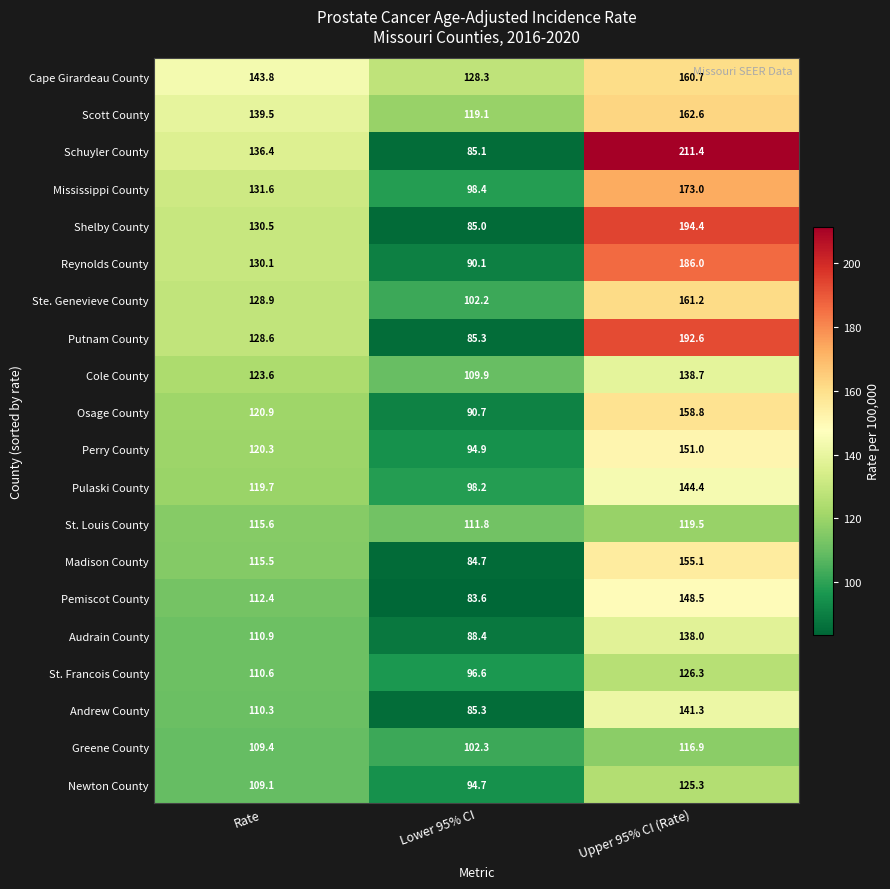

Which series has the widest spread of values?

Schuyler County